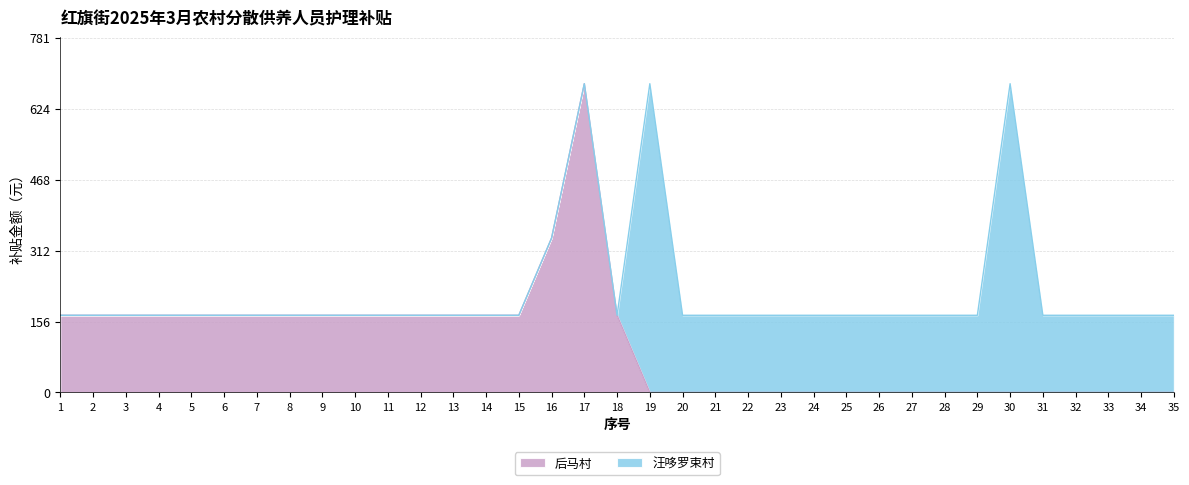

What is the difference between the maximum and minimum values?

680